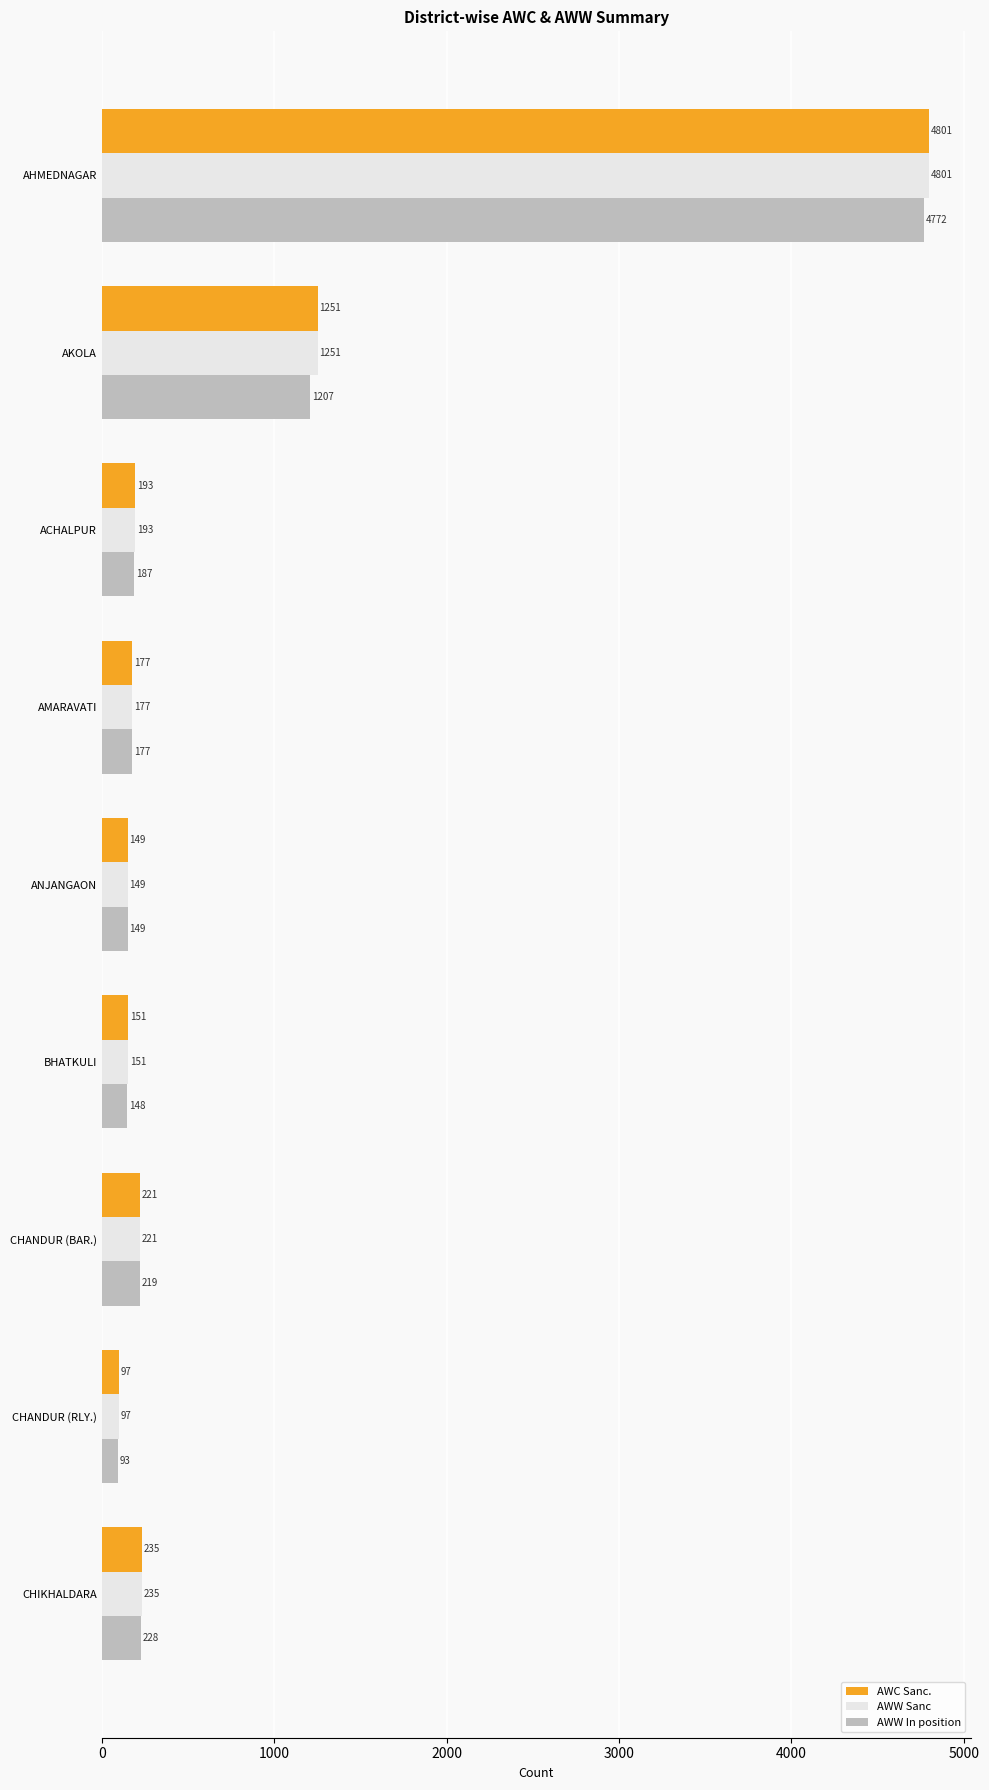

At which category is the sum across all series the highest?

AHMEDNAGAR